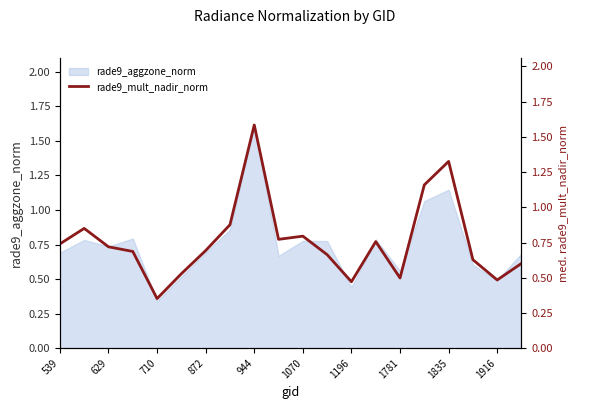

Where is rade9_aggzone_norm nearest to the value 0?

710